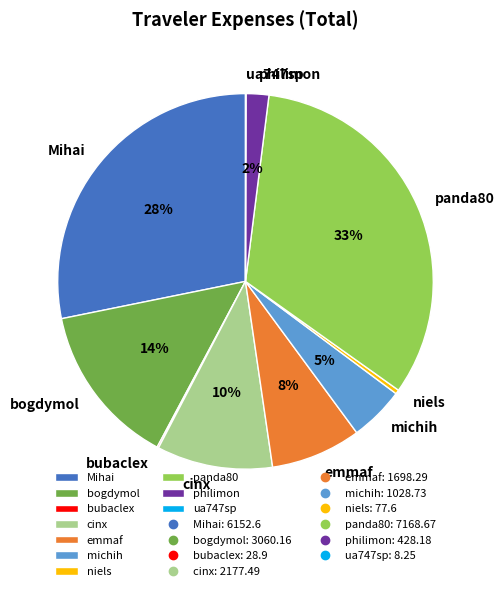

To the nearest percent, what percentage of the pie is emmaf?

8%